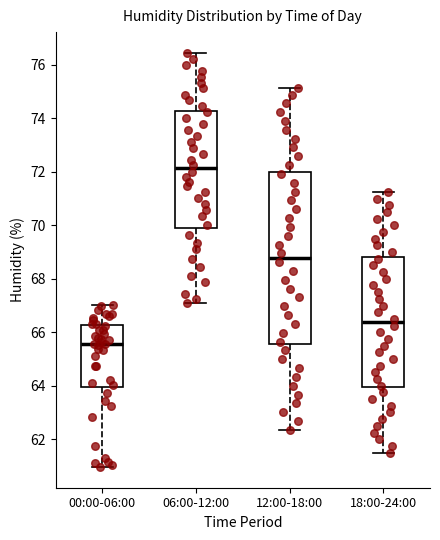

Reading left to right, transcribe this box plot: for each box, give where its median line is, the range the box spans, and where its two whiskers end, as read against the y-axis. The values are not printed on the chart, so give them approximately, as read against the axis.

00:00-06:00: median 65.6, box 64.0 to 66.2, whiskers 61.0 to 67.0
06:00-12:00: median 72.2, box 70.0 to 74.2, whiskers 67.2 to 76.4
12:00-18:00: median 68.8, box 65.6 to 72.0, whiskers 62.4 to 75.2
18:00-24:00: median 66.4, box 64.0 to 68.8, whiskers 61.6 to 71.2